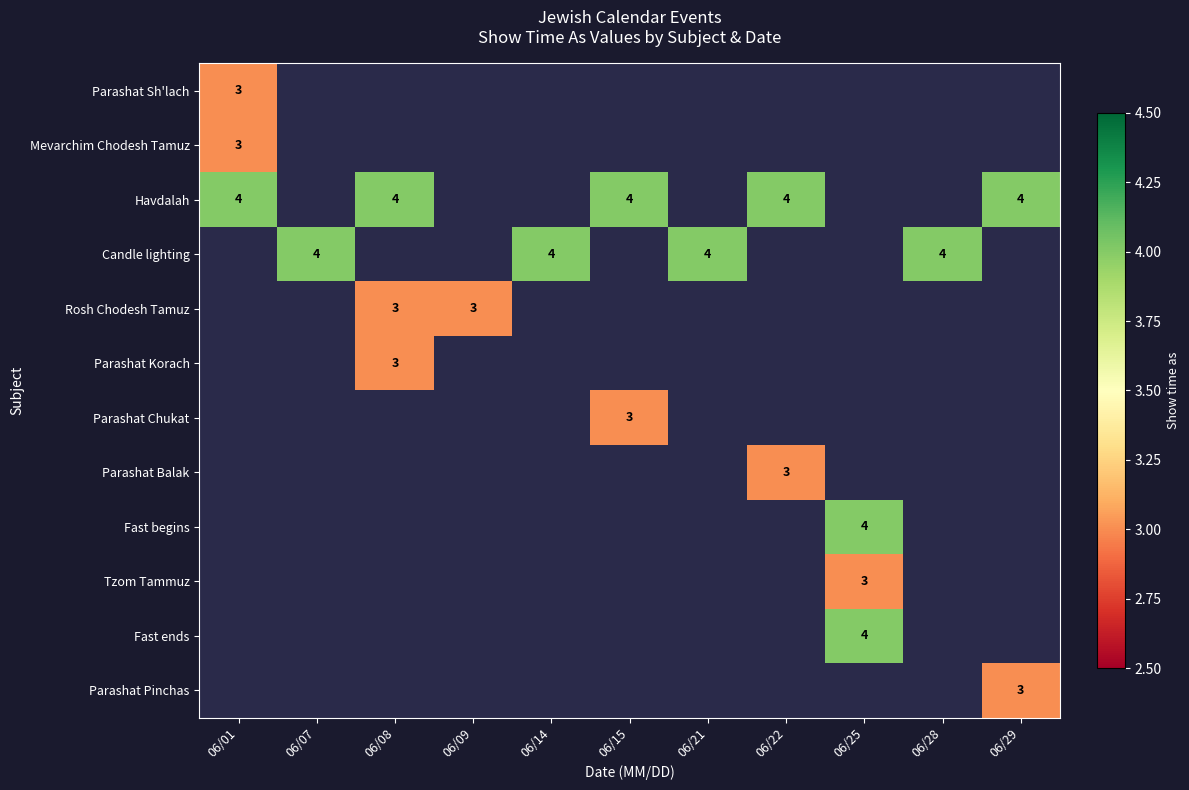

The value of Mevarchim Chodesh Tamuz at 06/01 is 3. True or false?

True